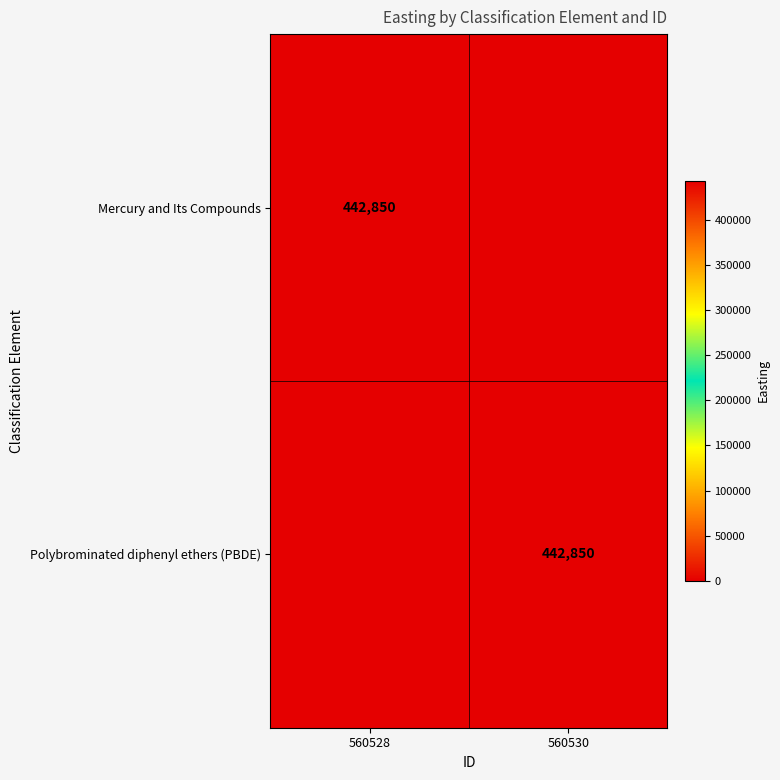

The Polybrominated diphenyl ethers (PBDE) series shows 442850 at 560530. True or false?

True